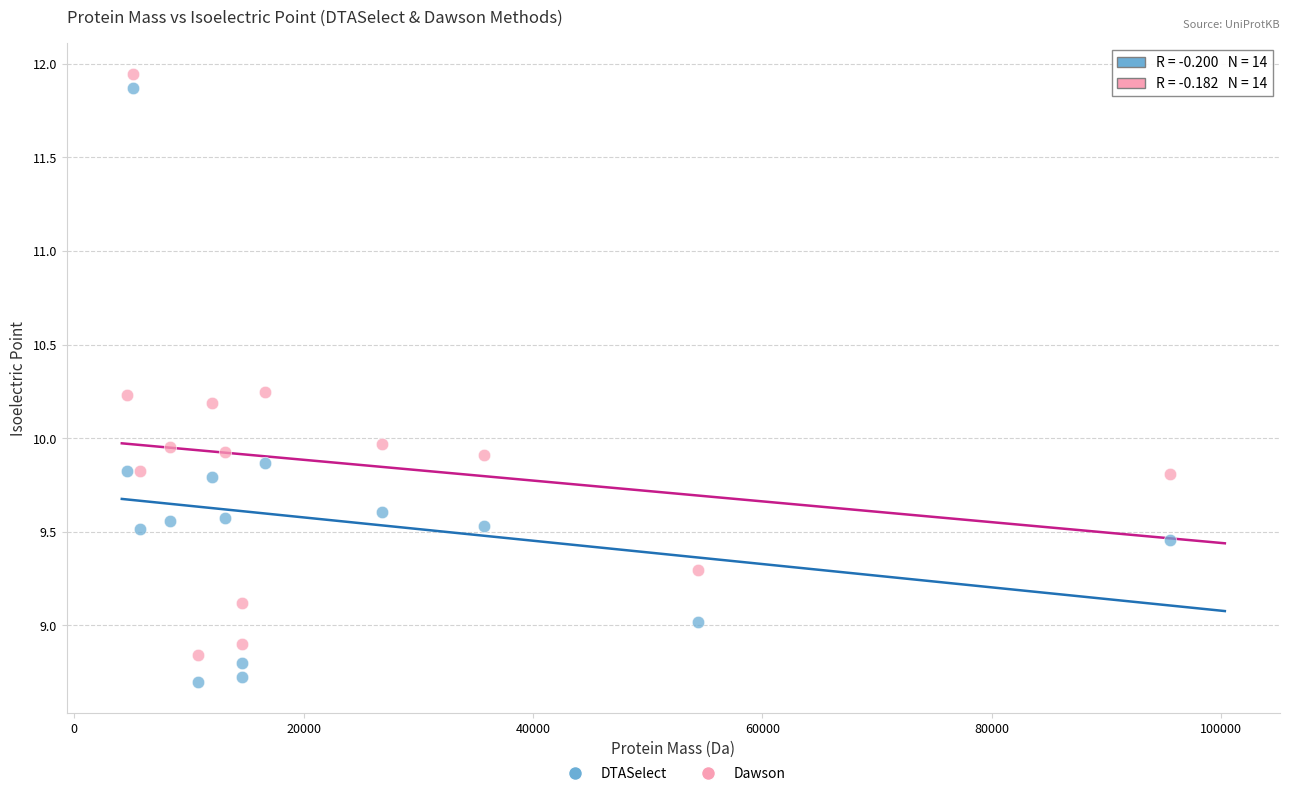

Which series reaches the maximum Y coordinate?

Dawson